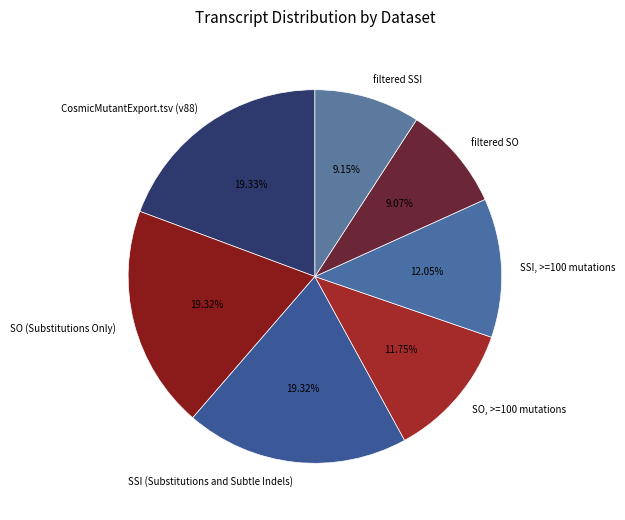

Do CosmicMutantExport.tsv (v88) and SO, >=100 mutations together represent more than half of the pie?

No